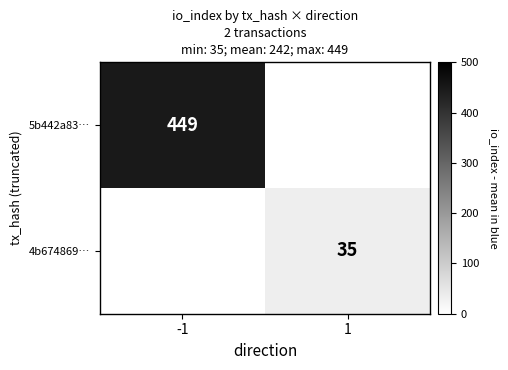

Is it true that 5b442a83… equals 99 at -1?

False